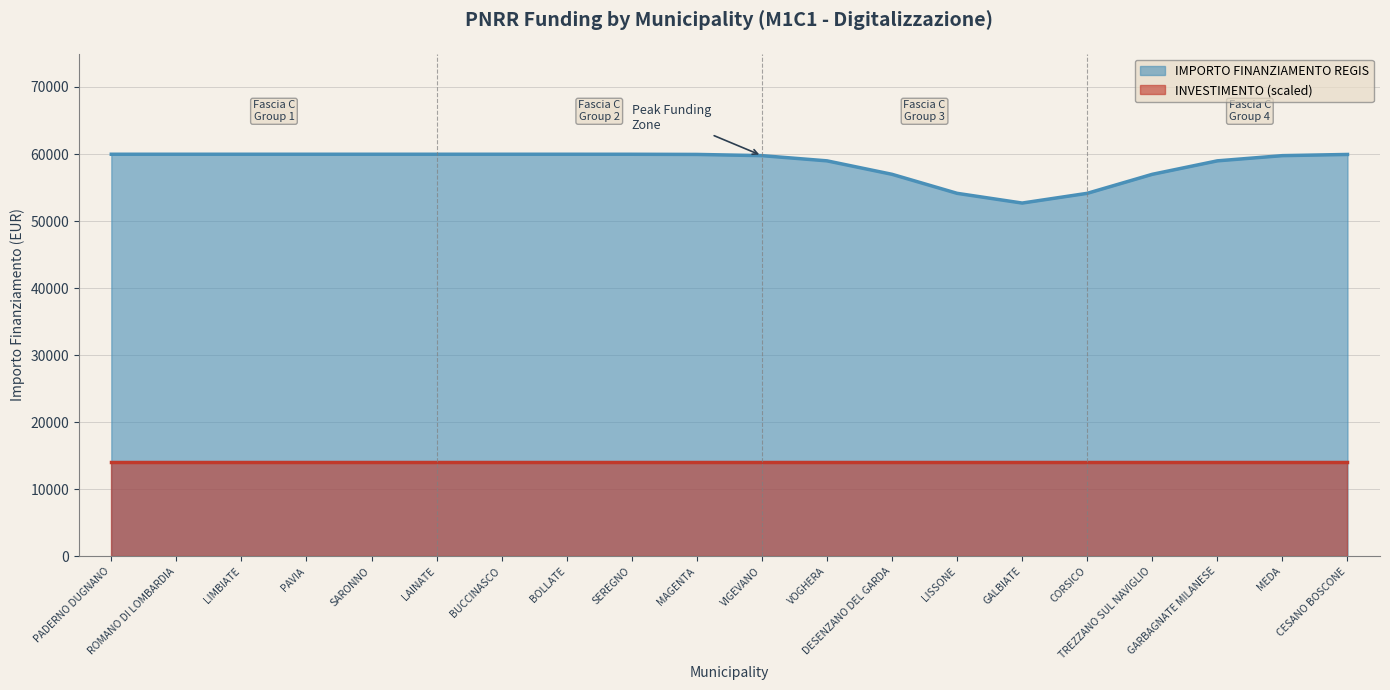

List the labels in order of INVESTIMENTO_CODE value, largest first.

PADERNO DUGNANO, ROMANO DI LOMBARDIA, LIMBIATE, PAVIA, SARONNO, LAINATE, BUCCINASCO, BOLLATE, SEREGNO, MAGENTA, VIGEVANO, VOGHERA, DESENZANO DEL GARDA, LISSONE, GALBIATE, CORSICO, TREZZANO SUL NAVIGLIO, GARBAGNATE MILANESE, MEDA, CESANO BOSCONE